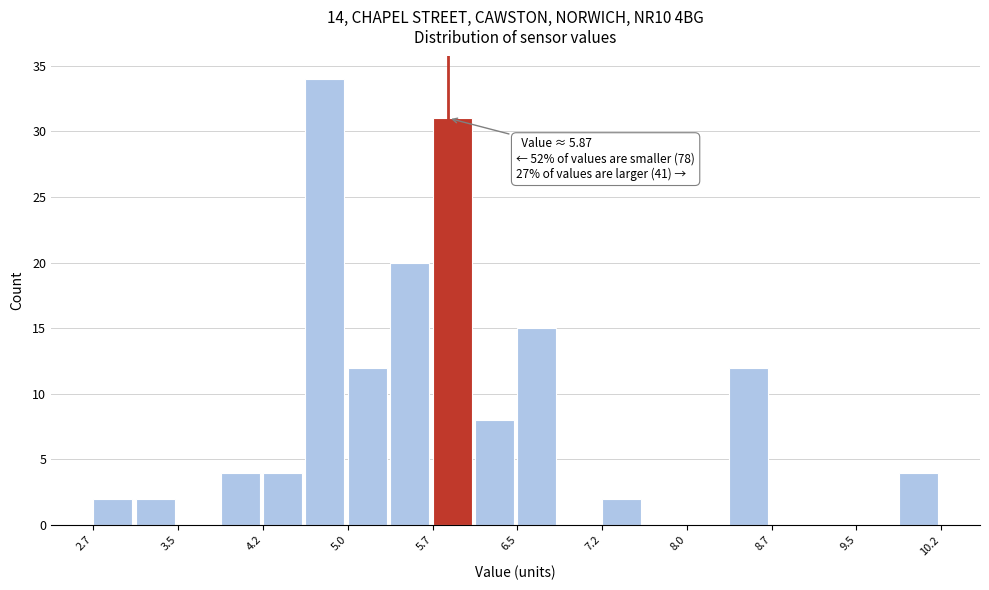

Around what value on the x-axis is the tallest bar? Give the approximate position of its centre, as read against the axis.

4.8